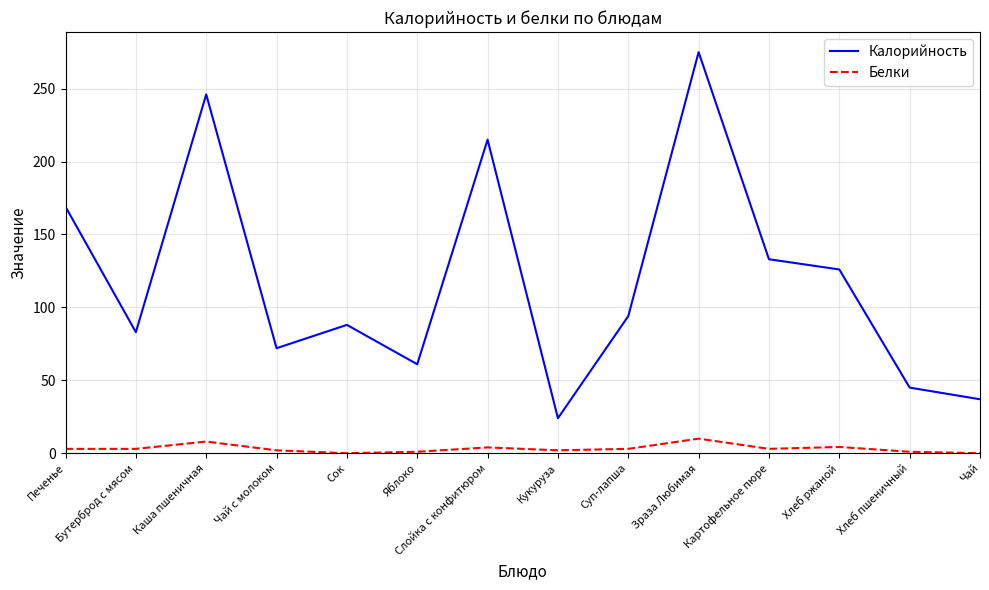

What is the maximum value for Белки?

10.0